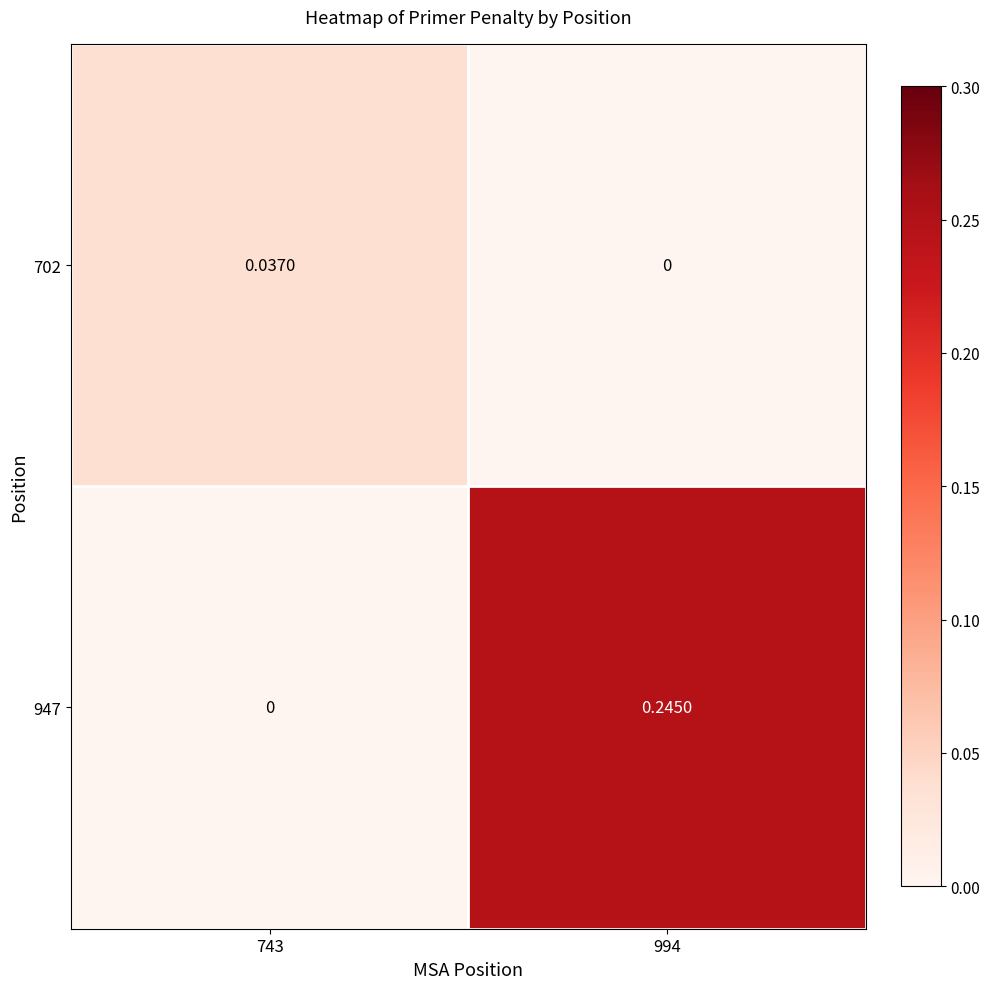

Rank the series by their maximum value, from lowest to highest.

702, 947